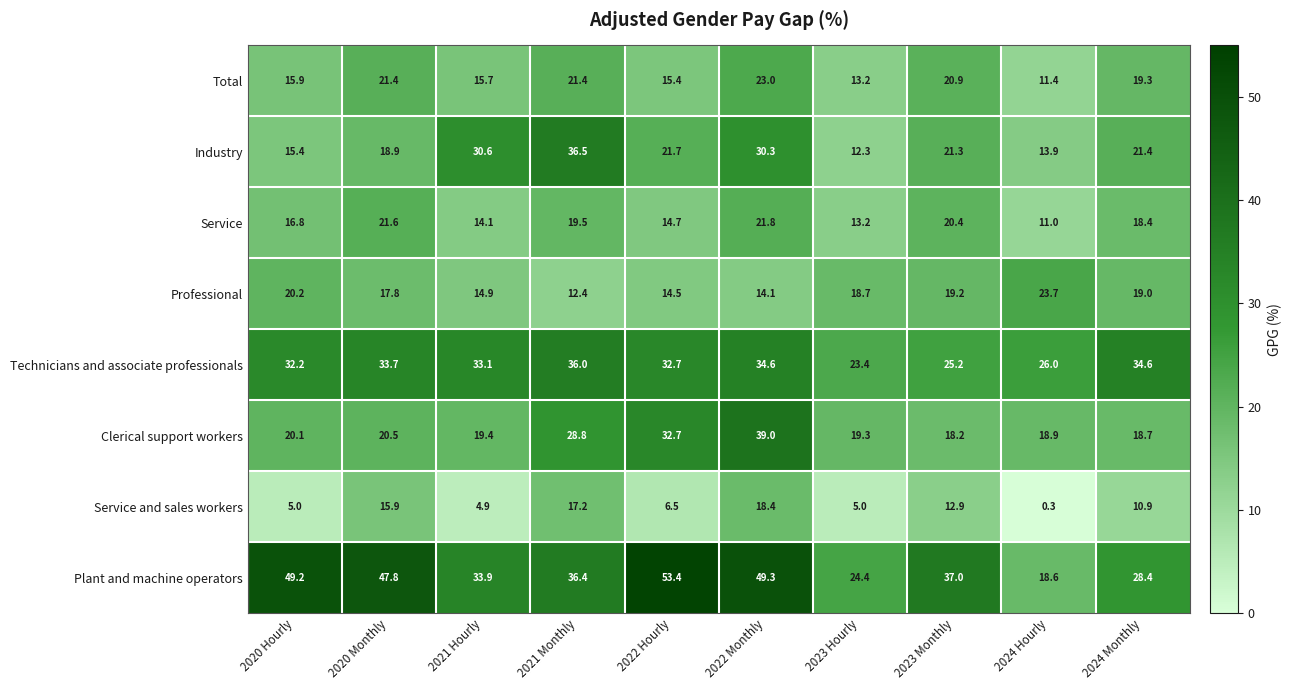

List the series in order of their peak value, highest first.

Plant and machine operators, Clerical support workers, Industry, Technicians and associate professionals, Professional, Total, Service, Service and sales workers